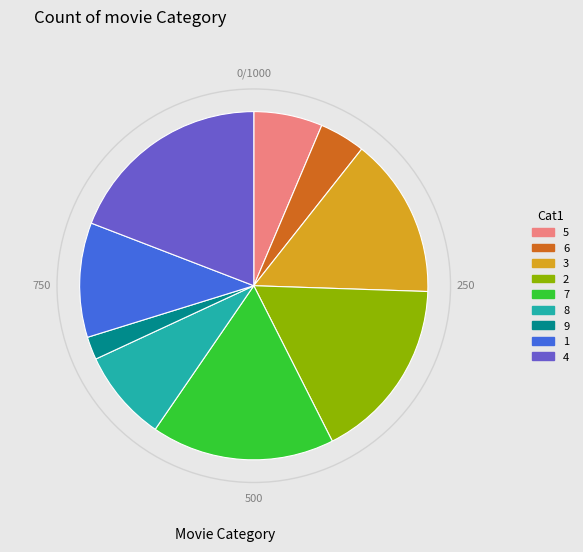

Which category has the smallest portion of the pie?

9